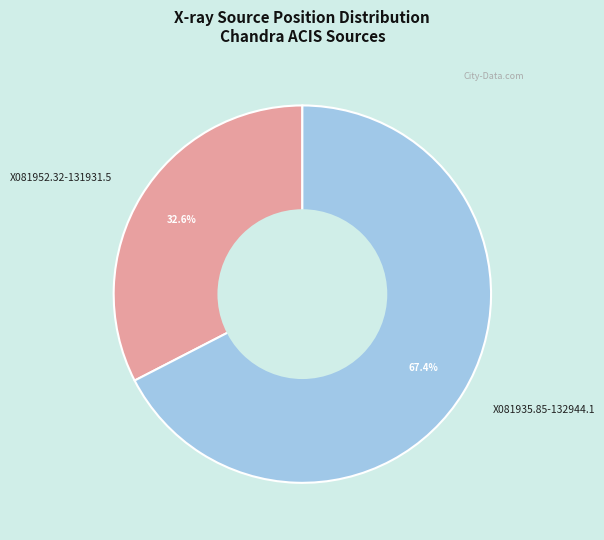

Between X081952.32-131931.5 and X081935.85-132944.1, which is larger?

X081935.85-132944.1